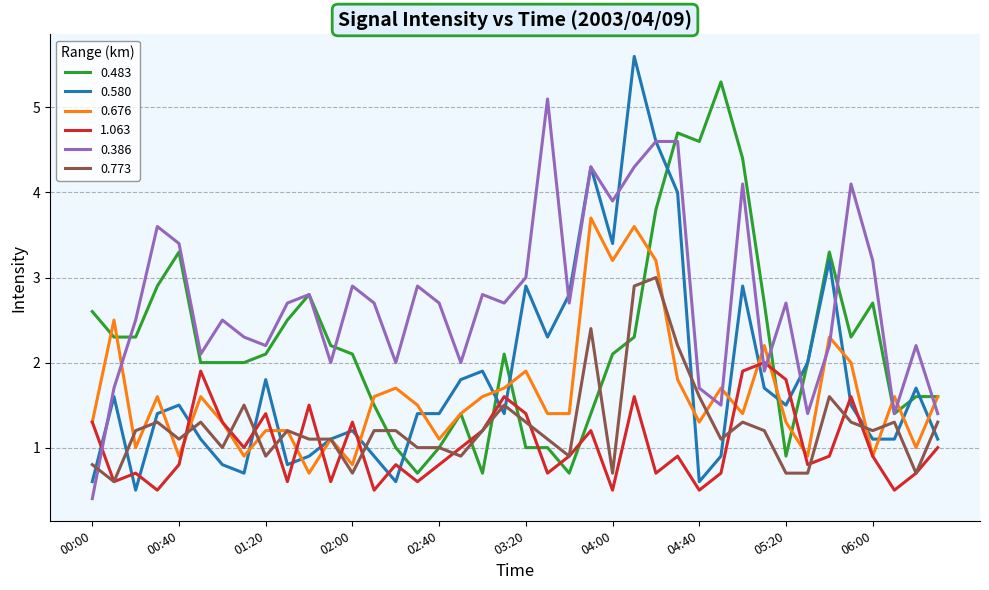

After their last crossing, which series has the higher values: 0.386 or 1.063?

0.386